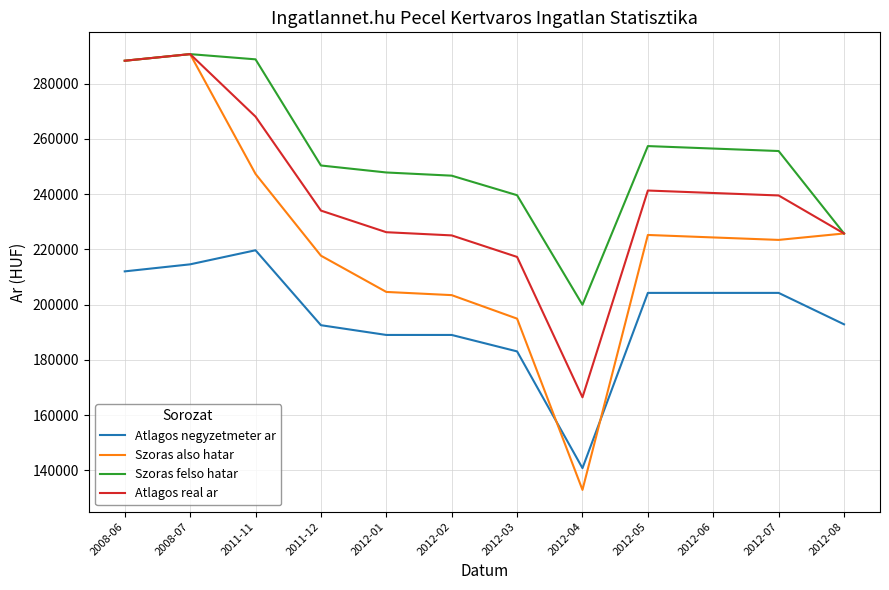

At which label does Szoras also hatar reach its minimum?

2012-04